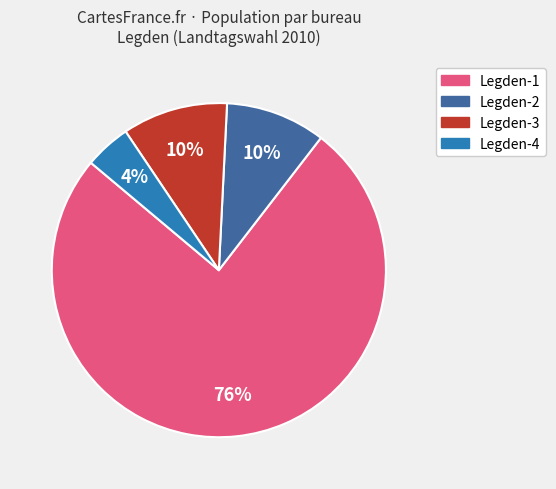

To the nearest percent, what is the average slice percentage?

25%